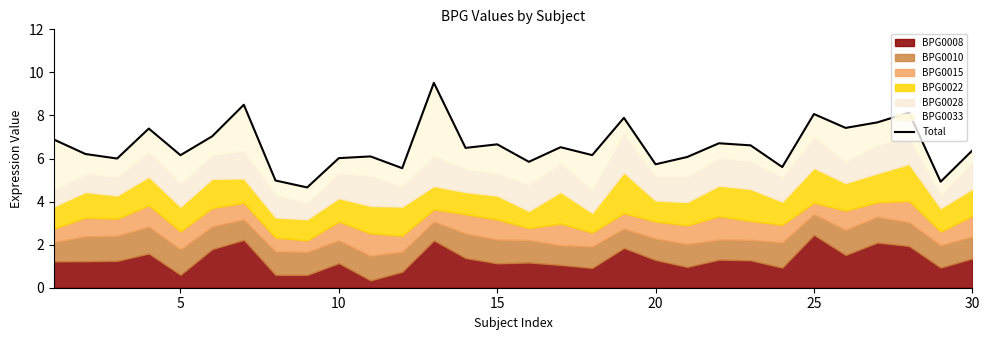

True or false: there are more than 0 points higher than both neighbors.

True